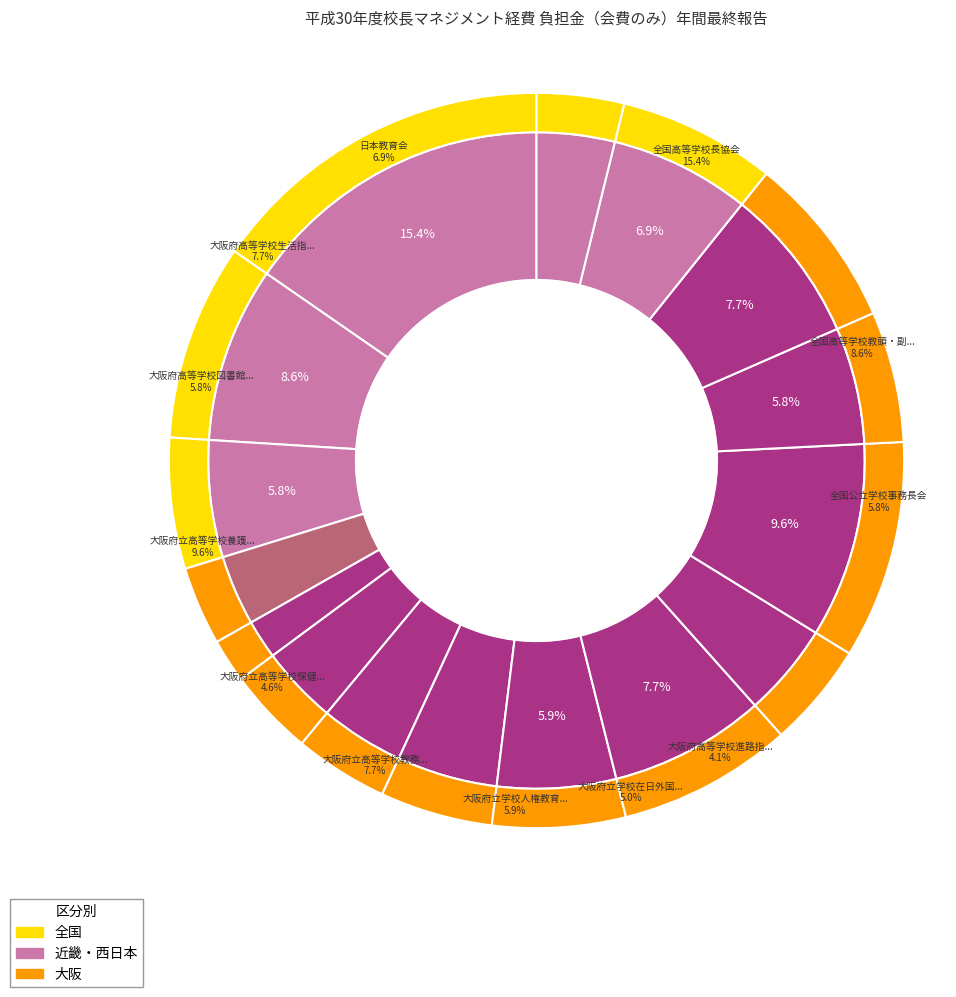

Which category has the biggest portion of the pie?

全国高等学校長協会